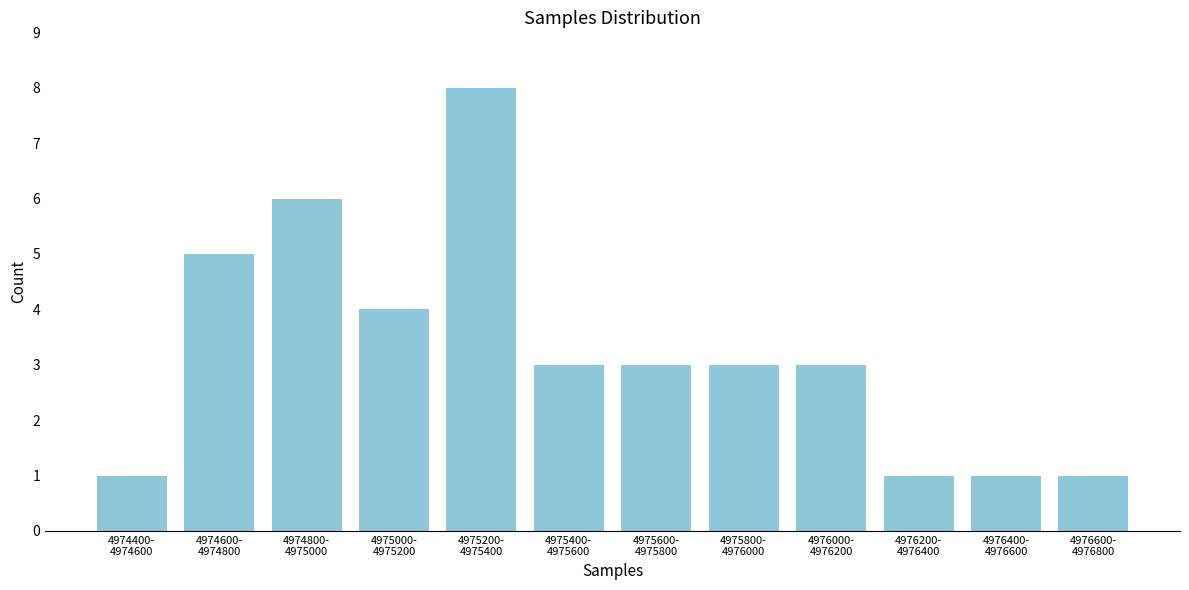

Reading right to left, what are all the values shown in this chart?

1	1	1	3	3	3	3	8	4	6	5	1